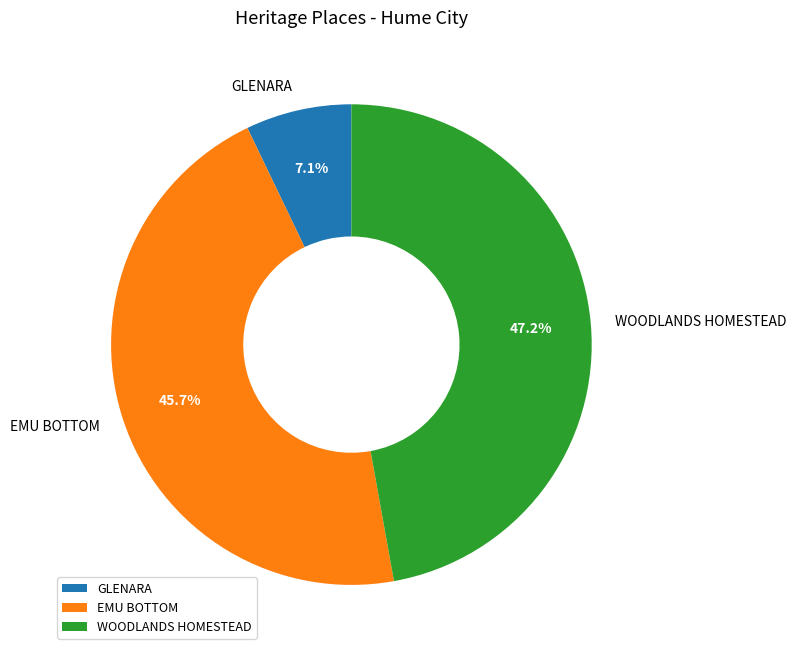

How many slices are in this pie chart?

3